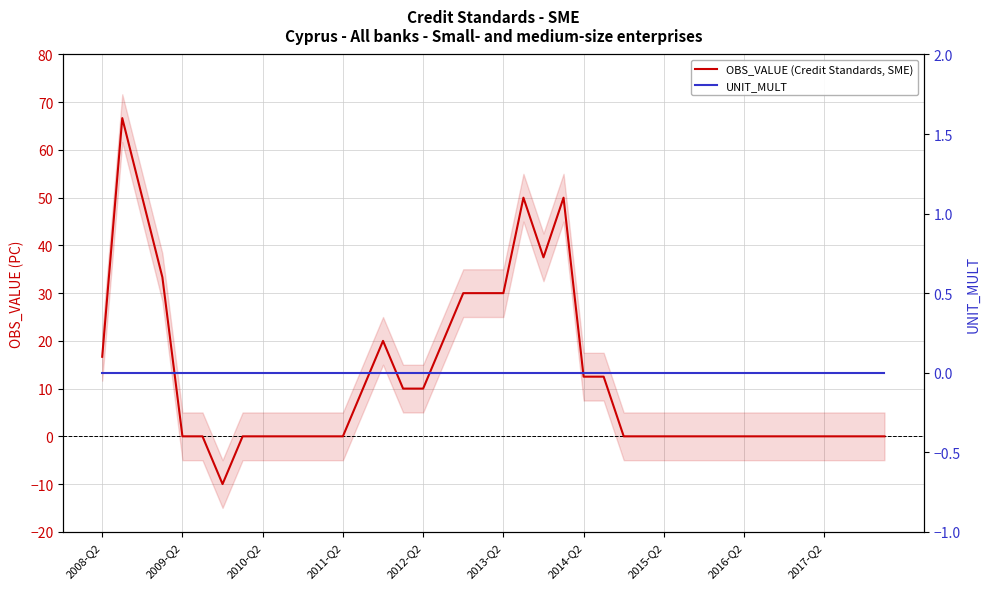

Reading left to right, transcribe all the data shown in this chart.

OBS_VALUE (Credit Standards, SME): 16.7	66.7	50.0	33.3	0.0	0.0	-10.0	0.0	0.0	0.0	0.0	0.0	0.0	10.0	20.0	10.0	10.0	20.0	30.0	30.0	30.0	50.0	37.5	50.0	12.5	12.5	0.0	0.0	0.0	0.0	0.0	0.0	0.0	0.0	0.0	0.0	0.0	0.0	0.0	0.0
UNIT_MULT: 0.0	0.0	0.0	0.0	0.0	0.0	0.0	0.0	0.0	0.0	0.0	0.0	0.0	0.0	0.0	0.0	0.0	0.0	0.0	0.0	0.0	0.0	0.0	0.0	0.0	0.0	0.0	0.0	0.0	0.0	0.0	0.0	0.0	0.0	0.0	0.0	0.0	0.0	0.0	0.0